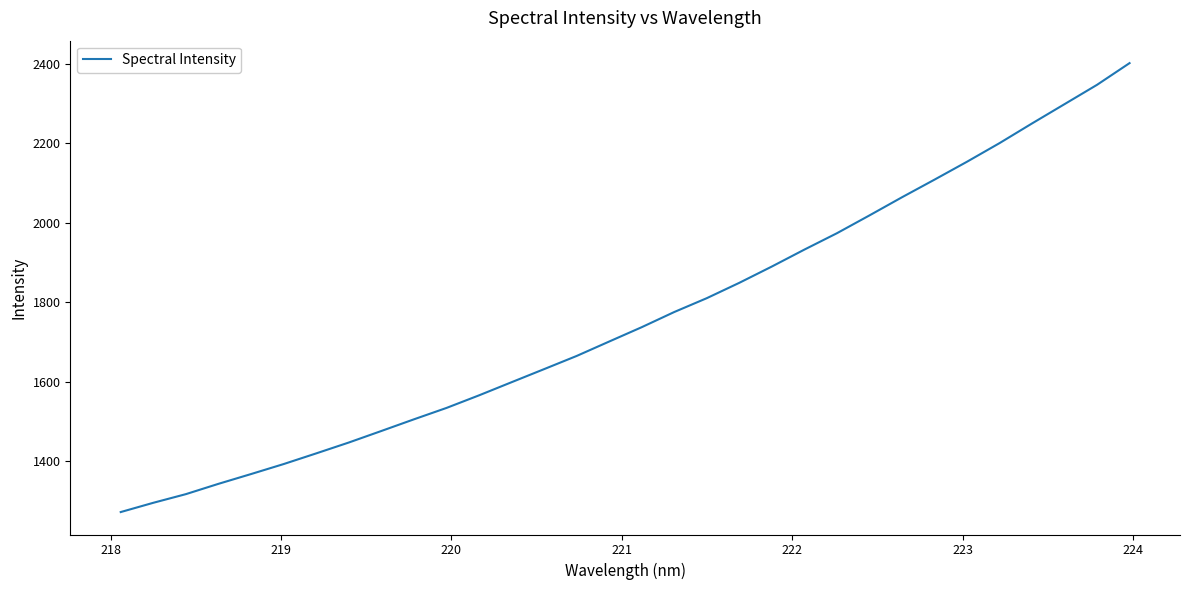

What is the smallest value displayed?

1272.9